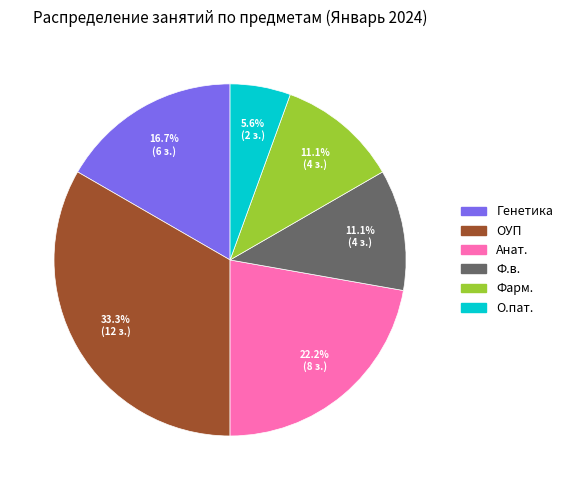

What is the largest slice in the pie chart?

ОУП